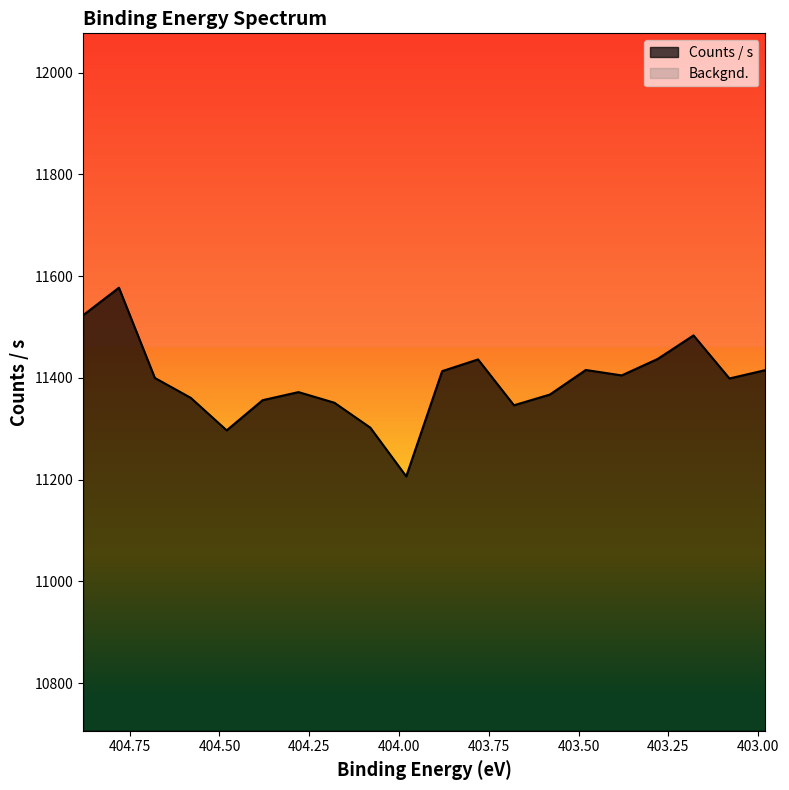

What is the minimum value shown in the chart?

11206.4